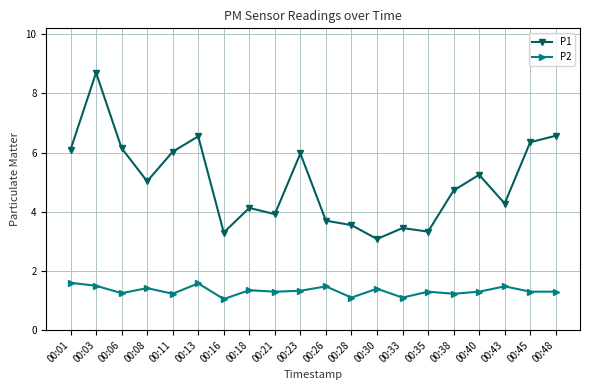

True or false: P1 and P2 intersect in this chart.

False